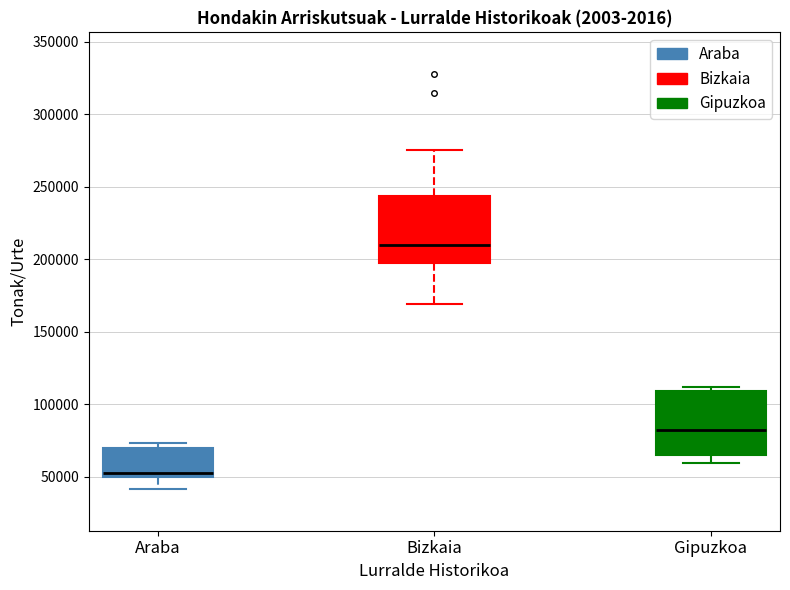

Where does the lower whisker of the box for Araba end on the y-axis? The values are not printed on the chart, so give them approximately, as read against the axis.

40000